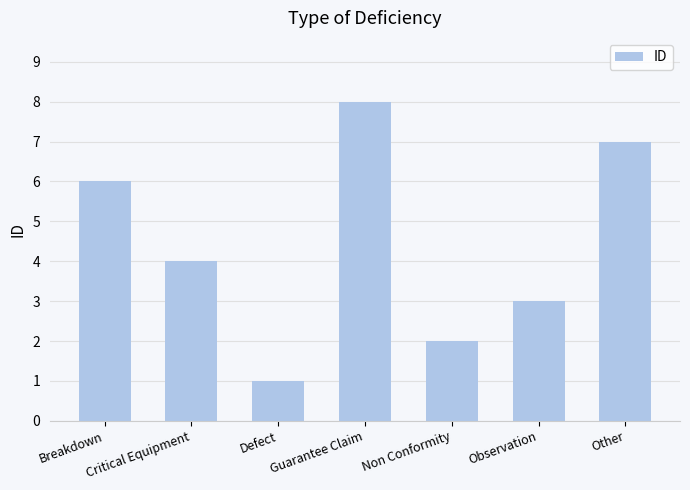

List the labels in order of value, largest first.

Guarantee Claim, Other, Breakdown, Critical Equipment, Observation, Non Conformity, Defect